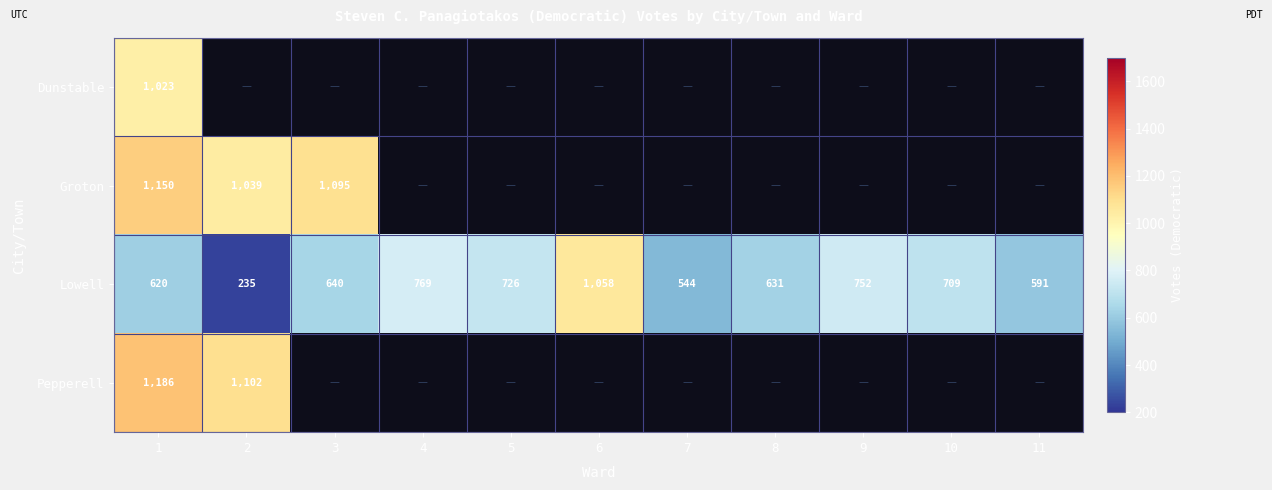

How many data points does each series have?

11